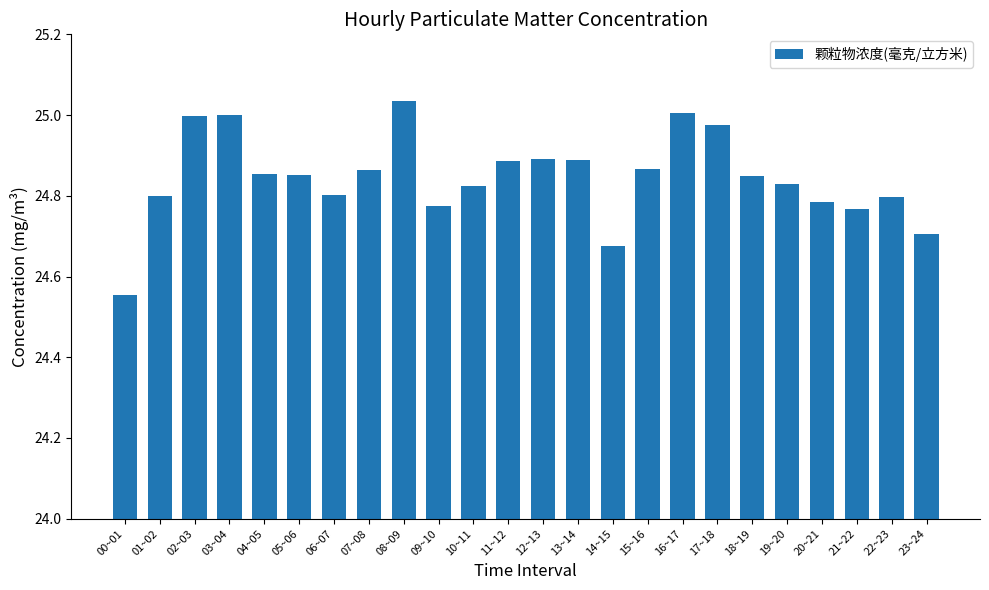

What is the label of the 9th bar from the left?

08~09